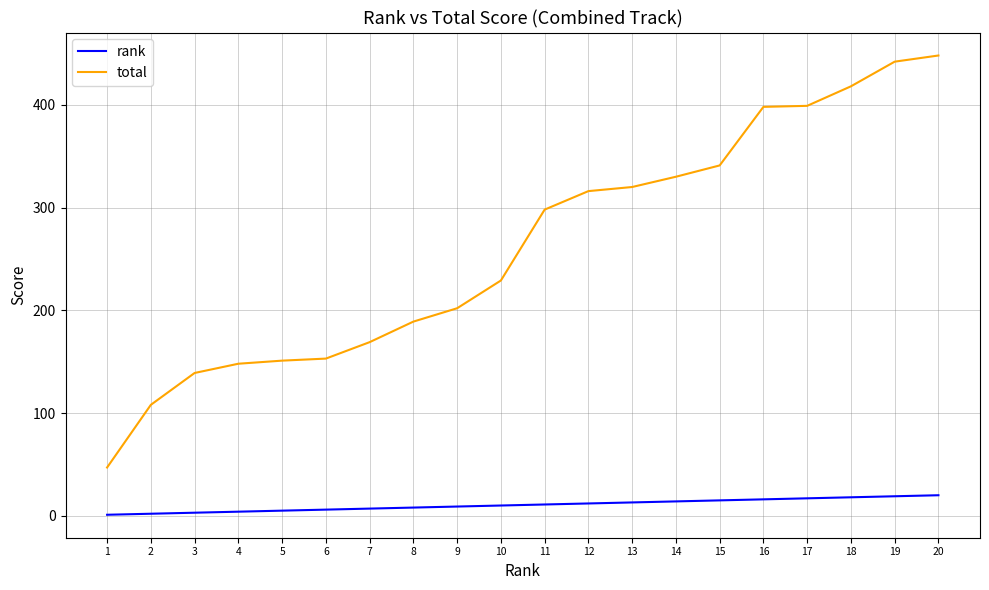

How many lines are shown in the chart?

2